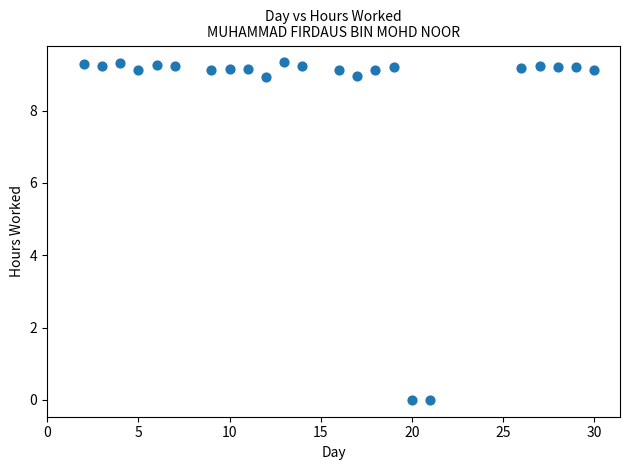

What is the range of X values (max minus min)?

28.0